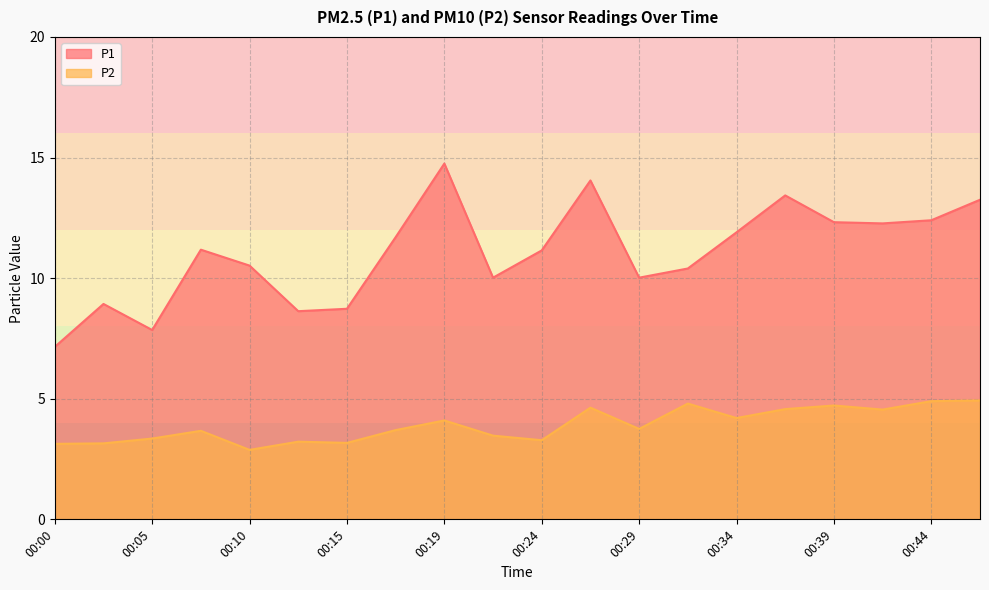

List the series in order of their peak value, highest first.

P1, P2